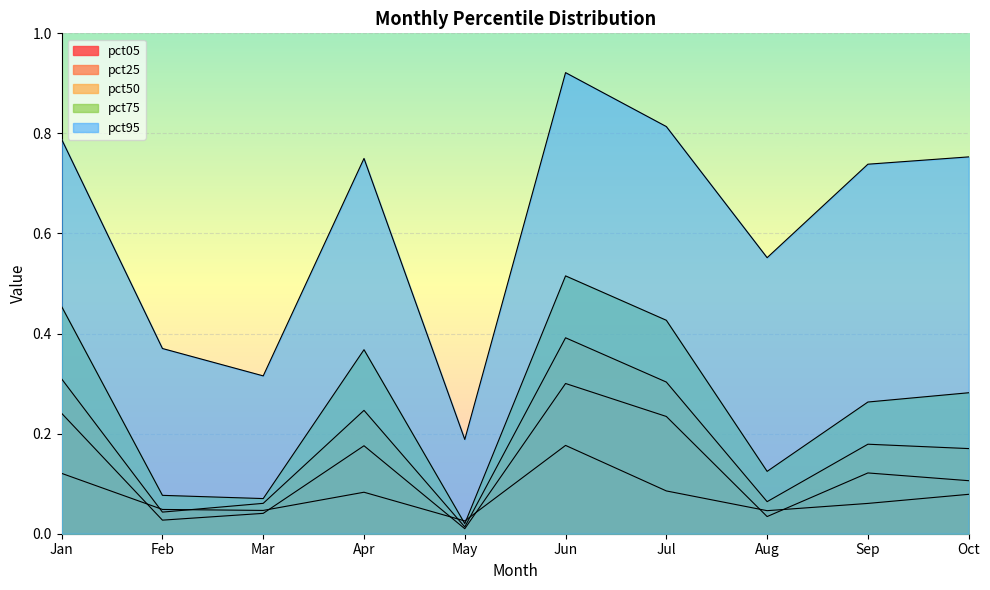

Reading left to right, what are all the values shown in this chart?

pct05: 0.1	0.0	0.0	0.1	0.0	0.2	0.1	0.0	0.1	0.1
pct25: 0.2	0.0	0.0	0.2	0.0	0.3	0.2	0.0	0.1	0.1
pct50: 0.3	0.0	0.1	0.2	0.0	0.4	0.3	0.1	0.2	0.2
pct75: 0.5	0.1	0.1	0.4	0.0	0.5	0.4	0.1	0.3	0.3
pct95: 0.8	0.4	0.3	0.7	0.2	0.9	0.8	0.6	0.7	0.8